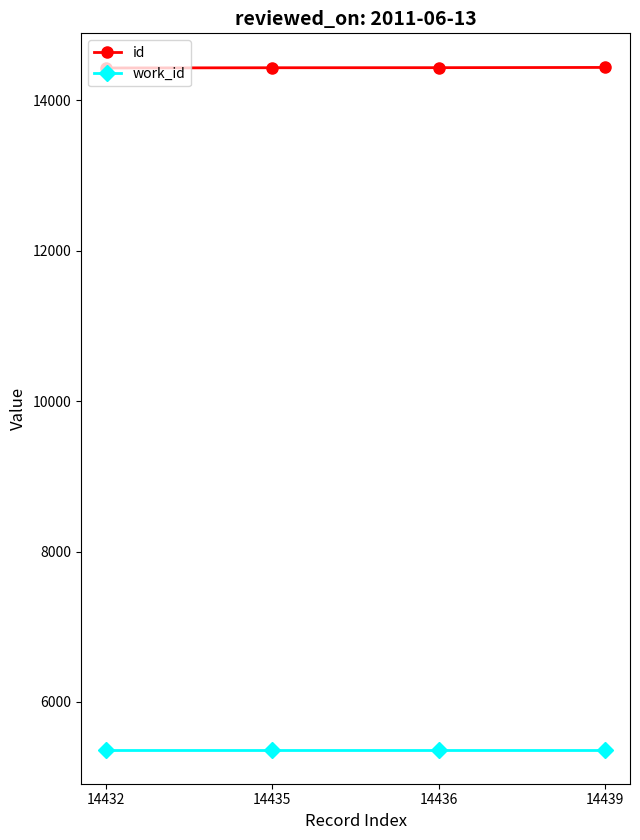

Is this an area chart (filled region under the line)?

No